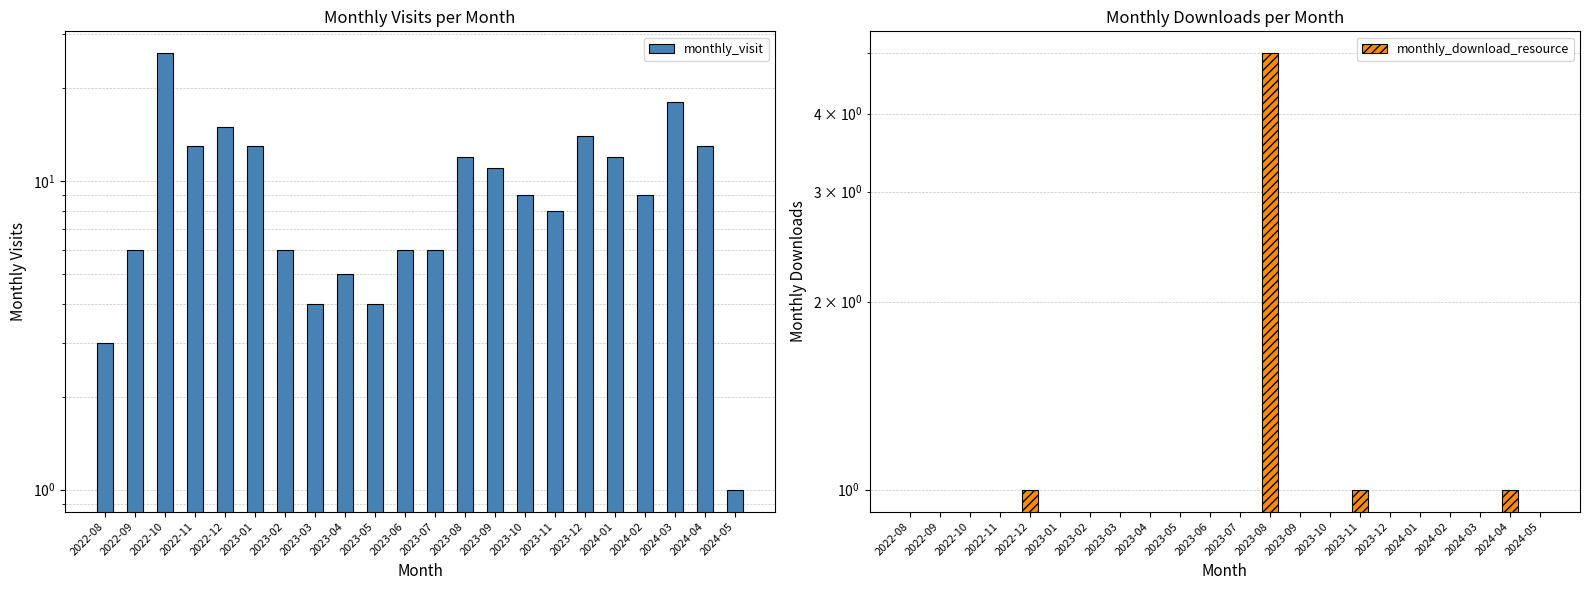

Reading left to right, list all the values displayed in this chart.

monthly_visit: 3	6	26	13	15	13	6	4	5	4	6	6	12	11	9	8	14	12	9	18	13	1
monthly_download_resource: 0	0	0	0	1	0	0	0	0	0	0	0	5	0	0	1	0	0	0	0	1	0